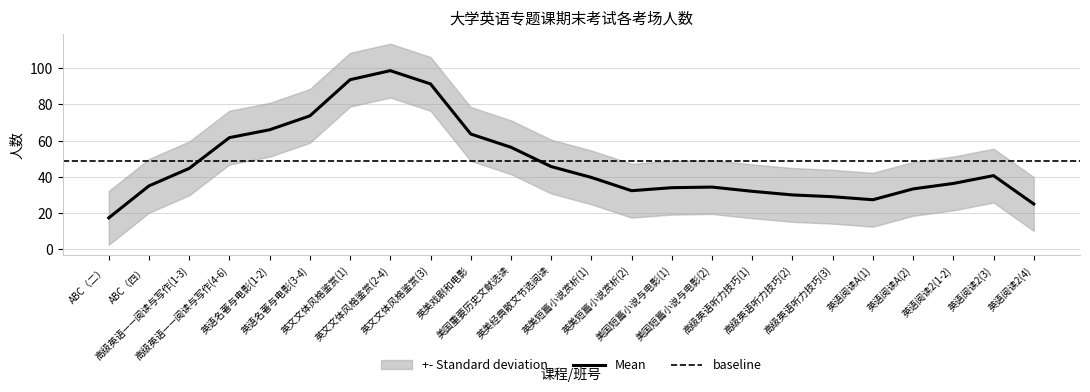

What is the maximum value for Mean?

98.7